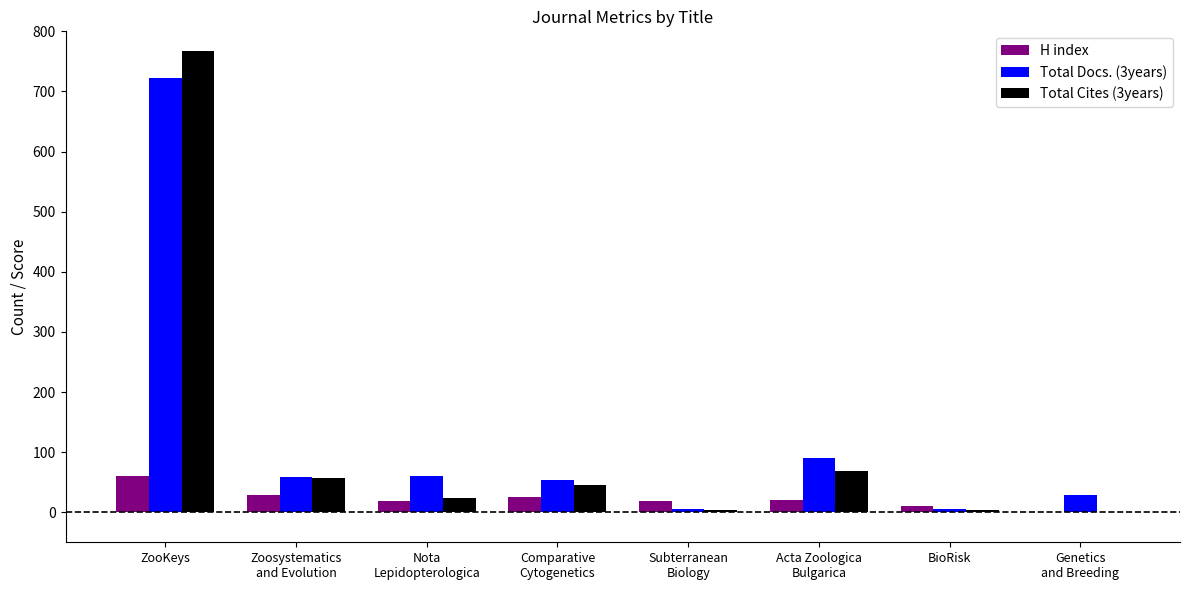

Which series has the largest total across all categories?

Total Docs. (3years)